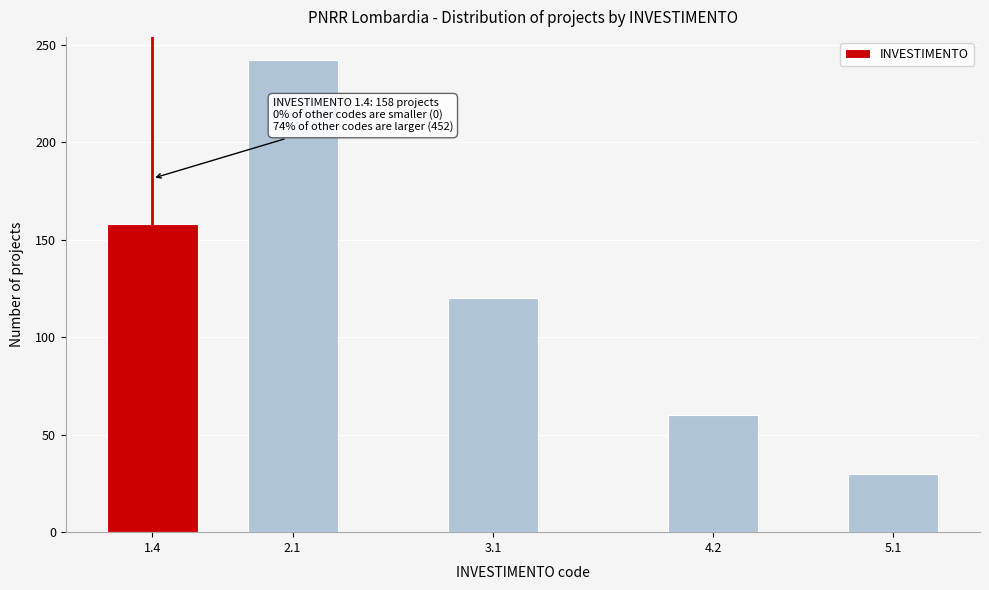

Reading left to right, transcribe all the data shown in this chart.

1.4=158	2.1=242	3.1=120	4.2=60	5.1=30